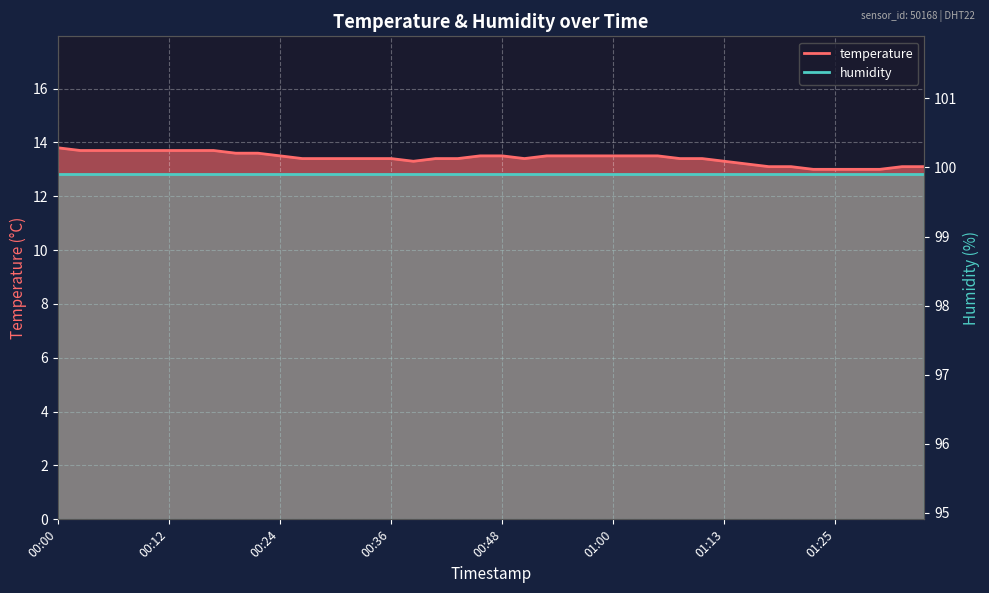

True or false: the data shows 13.7 at 00:14.

True